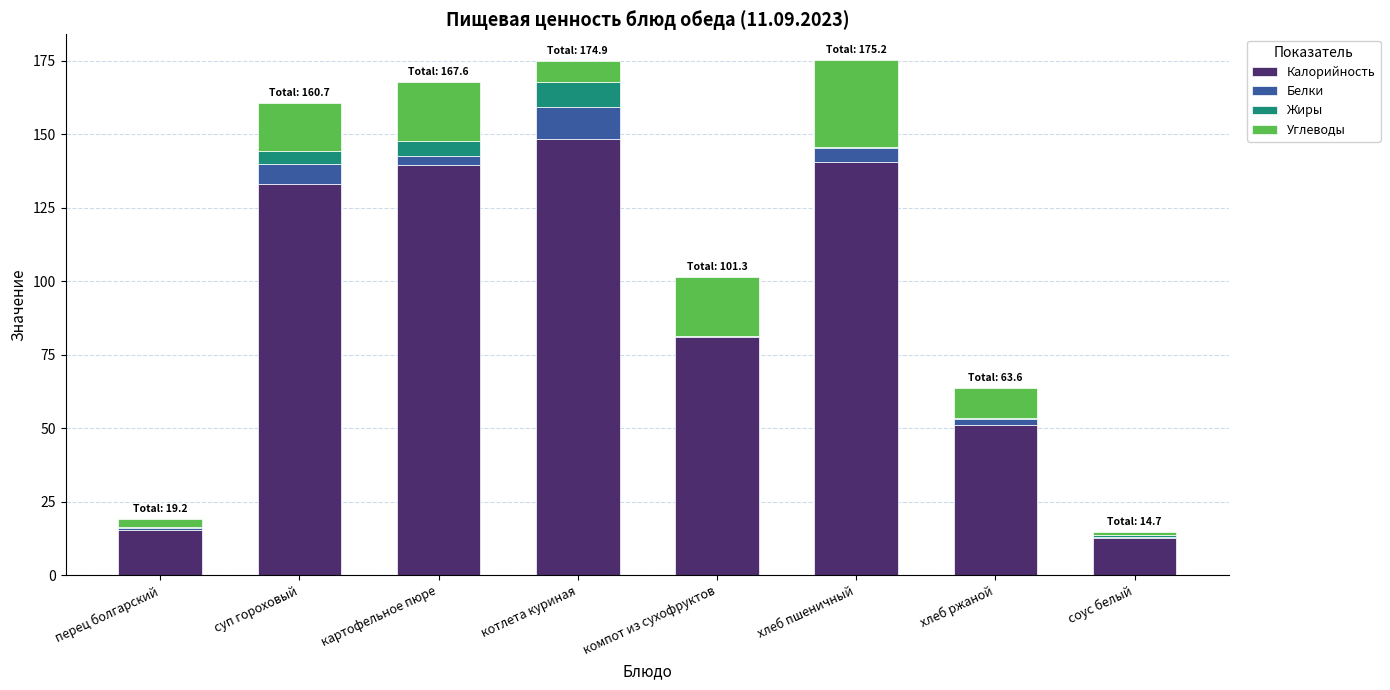

Is it true that Калорийность equals 148.5 at котлета куриная?

True